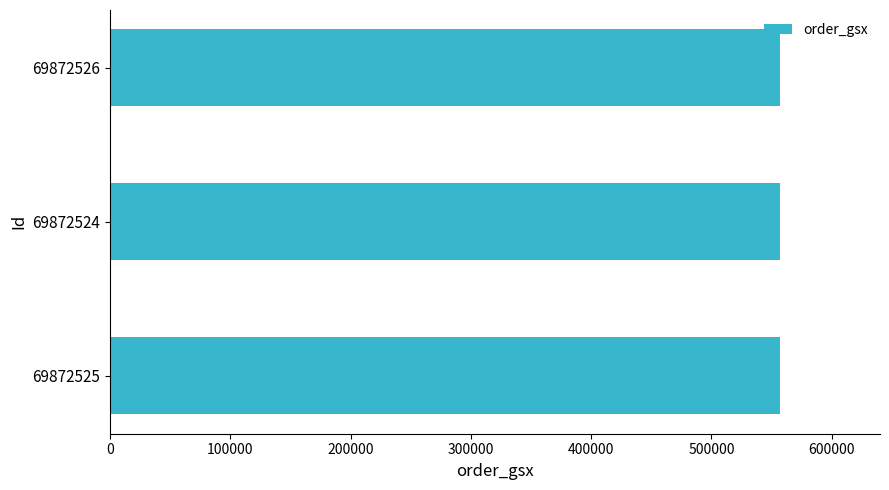

What is the approximate value of order_gsx at 69872526?

556665